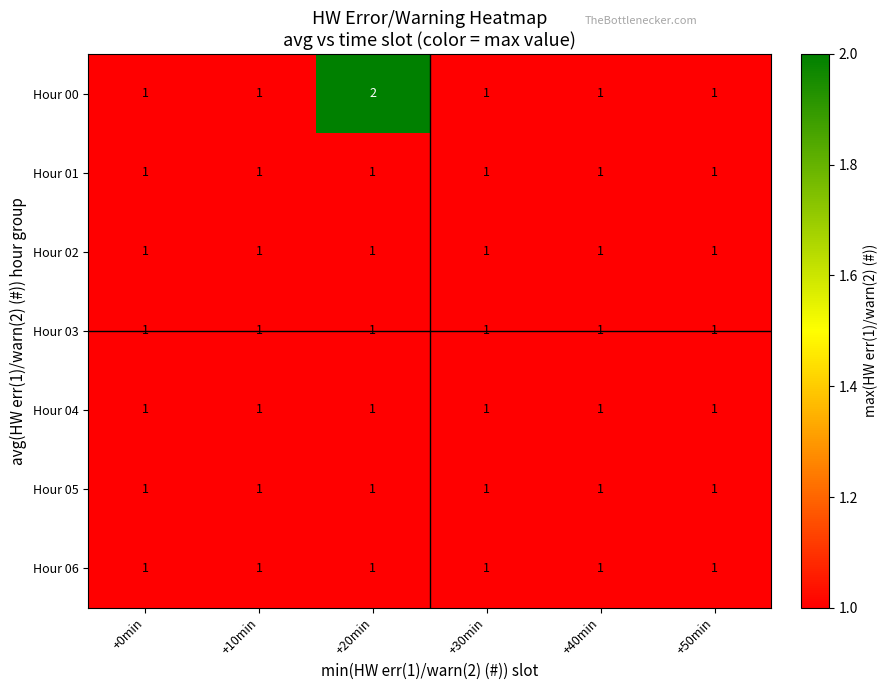

Which series has the widest spread of values?

Hour 00